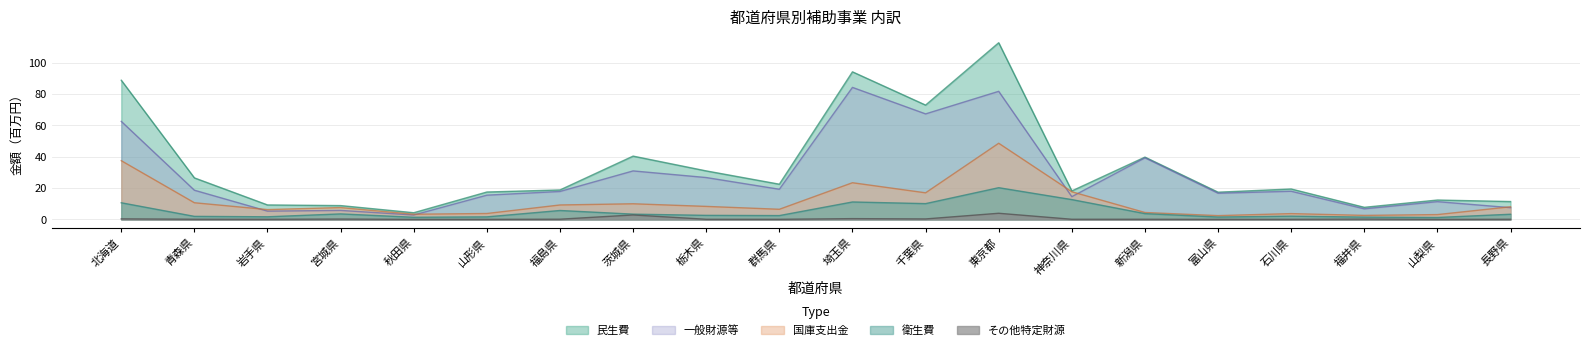

What is the total value across all series at 福島県?

51.6